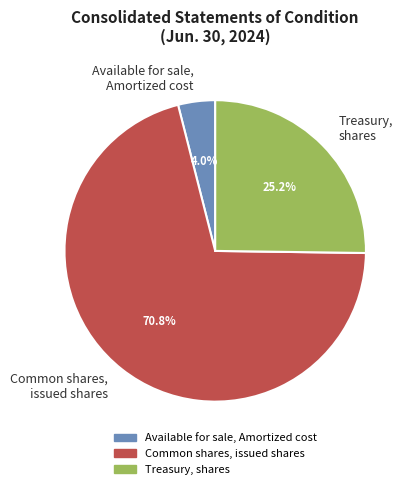

To the nearest percent, what is the difference between the largest and smallest slice percentages?

67%